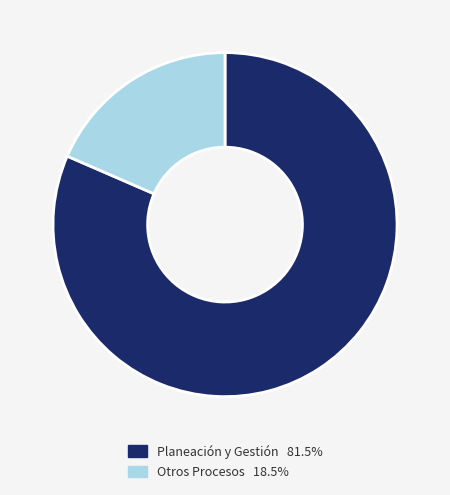

How many slices are in this pie chart?

2